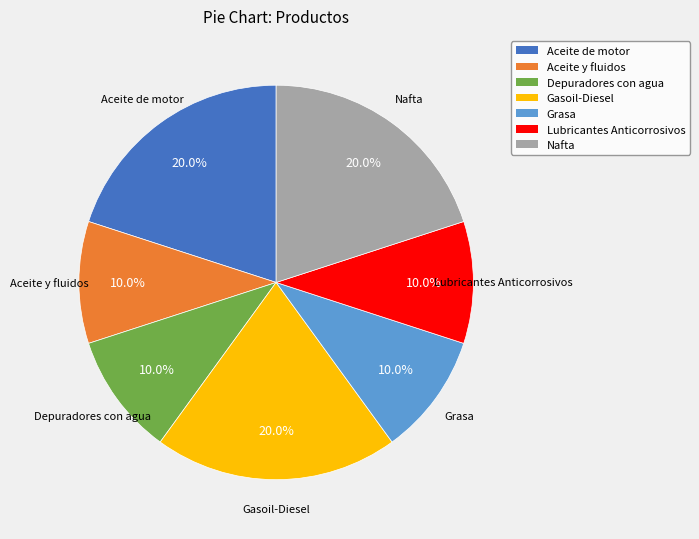

Is it true that Depuradores con agua is 10% of the pie?

True